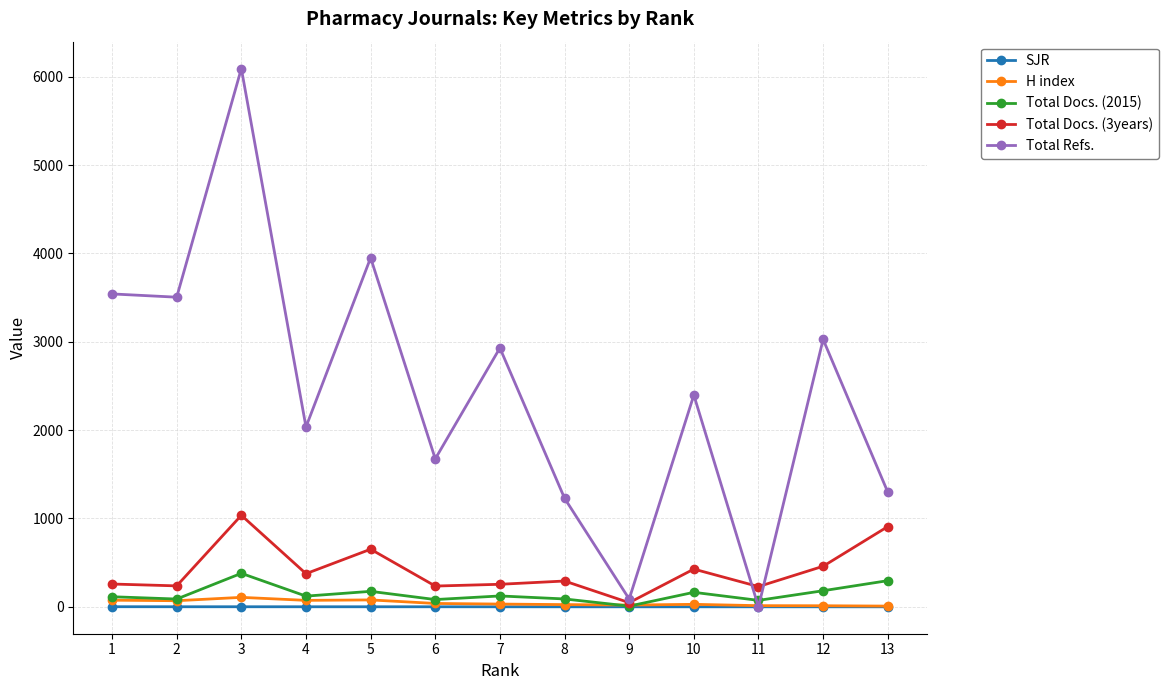

Is this an area chart (filled region under the line)?

No